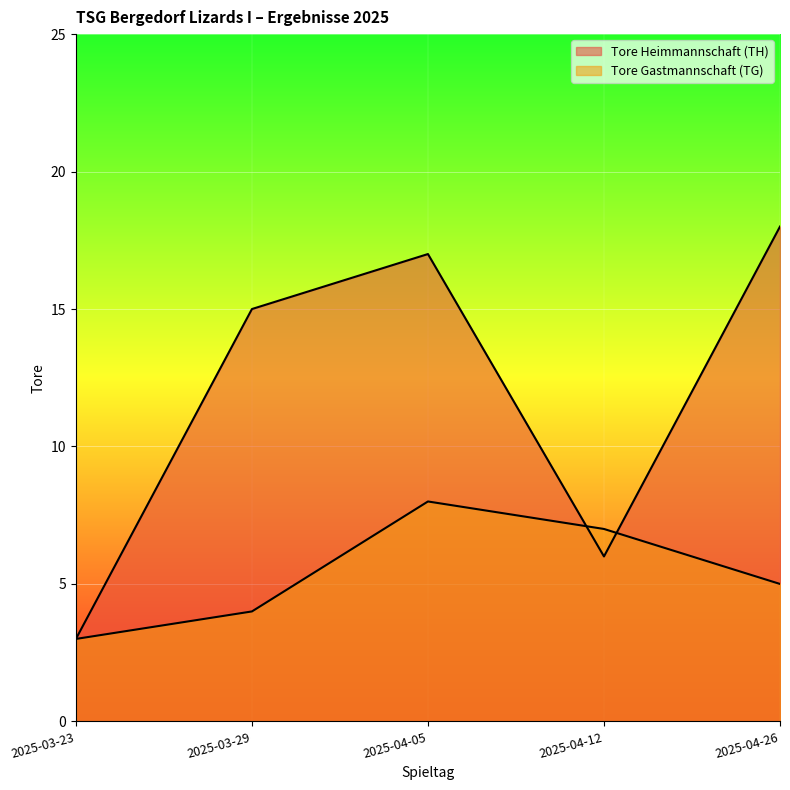

How many times do Tore Gastmannschaft (TG) and Tore Heimmannschaft (TH) cross each other?

2